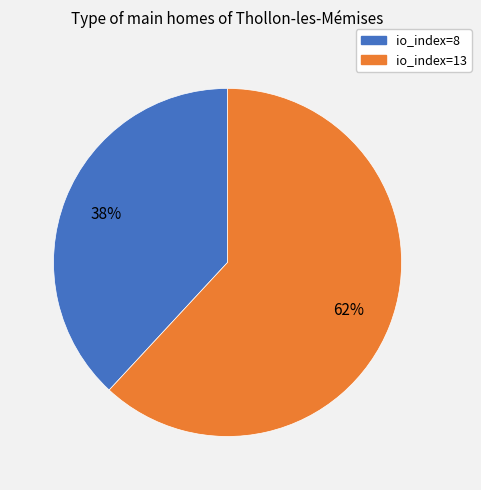

True or false: io_index=8 accounts for 30% of the total.

False